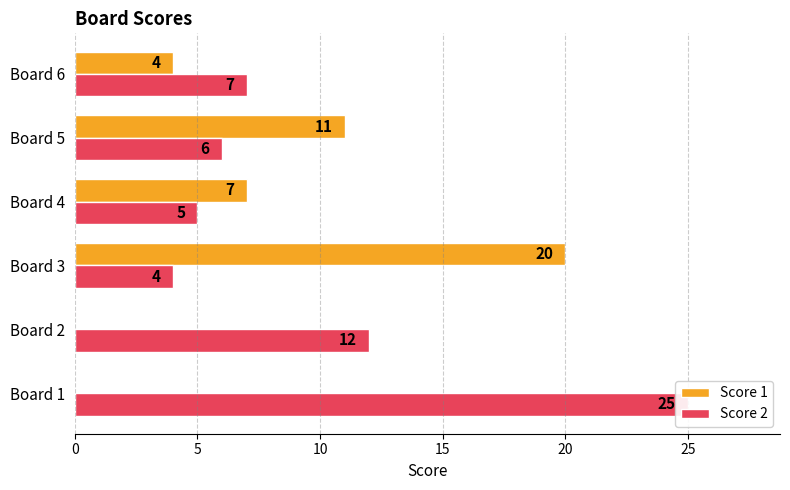

What is the value of the Score 2 bar at the 1st from the left?

25